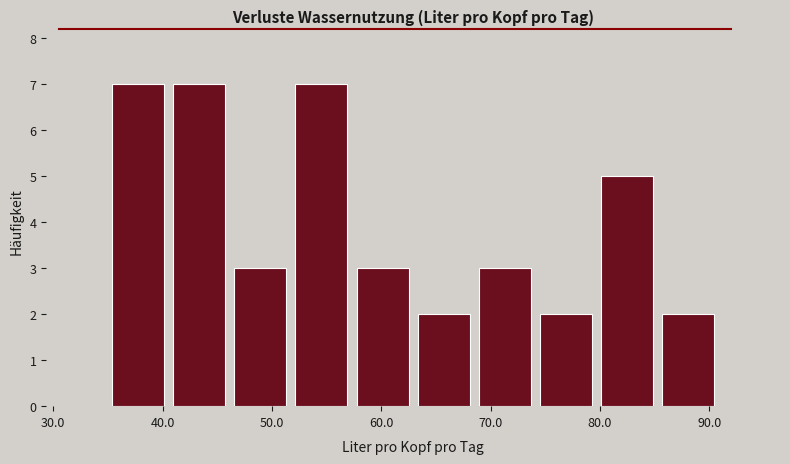

Reading left to right, transcribe this chart: for each bar, give the range it covers on the x-axis and its height. Neither the bar edges nor the heights are printed on the chart, so give them approximately, as read against the axes.

35 to 41: 7
41 to 46: 7
46 to 52: 3
52 to 57: 7
57 to 63: 3
63 to 69: 2
69 to 74: 3
74 to 80: 2
80 to 85: 5
85 to 91: 2